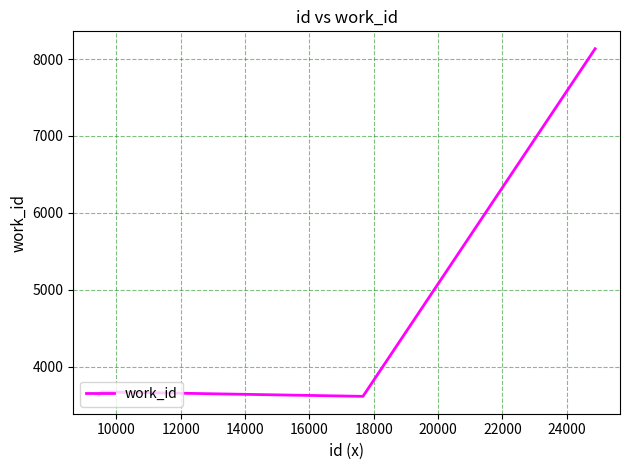

What is the smallest value displayed?

3617